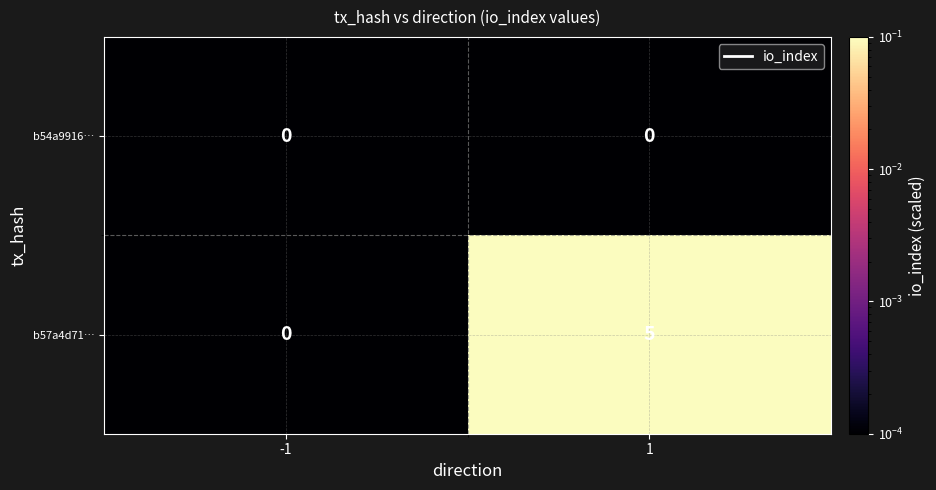

What is the difference between the b57a4d71… values at -1 and 1?

5